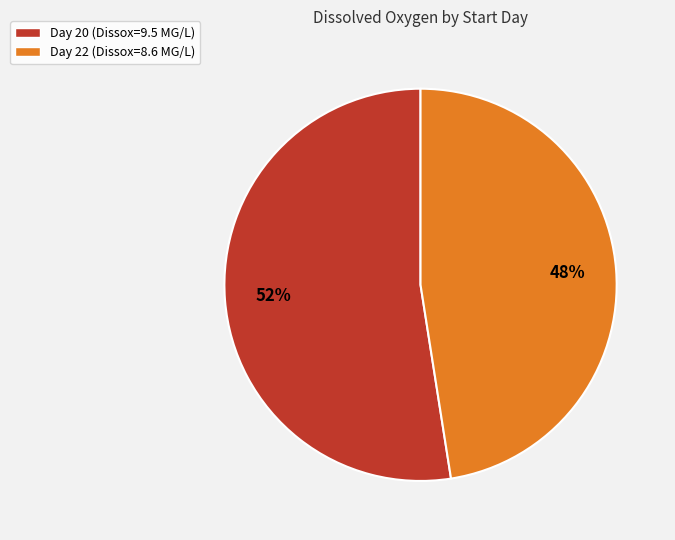

How many slices are in this pie chart?

2